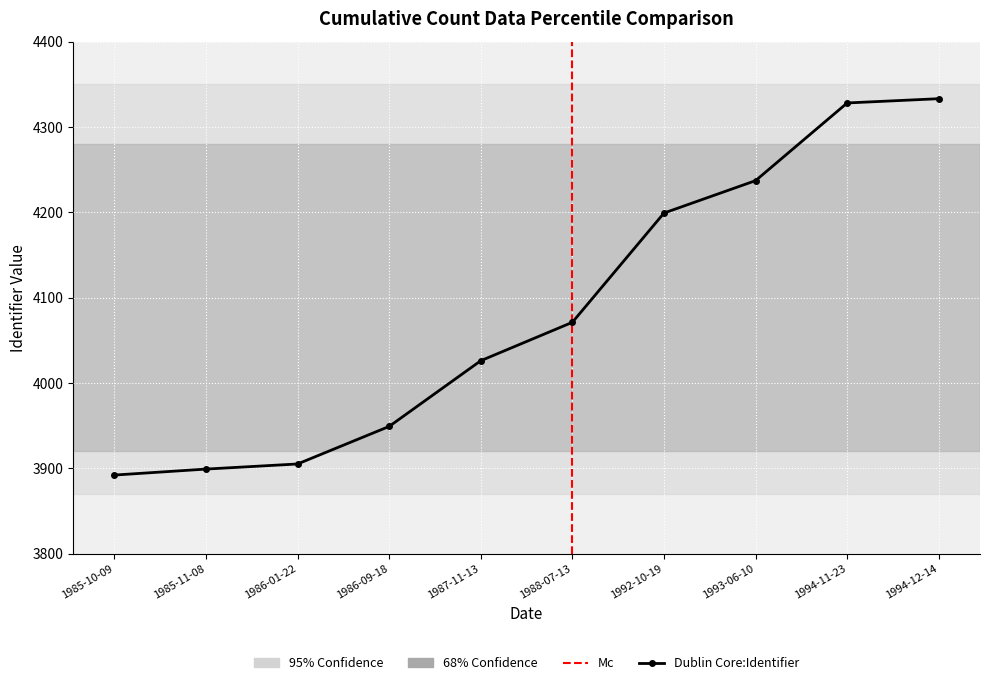

Count the number of values greater than 4071.

4